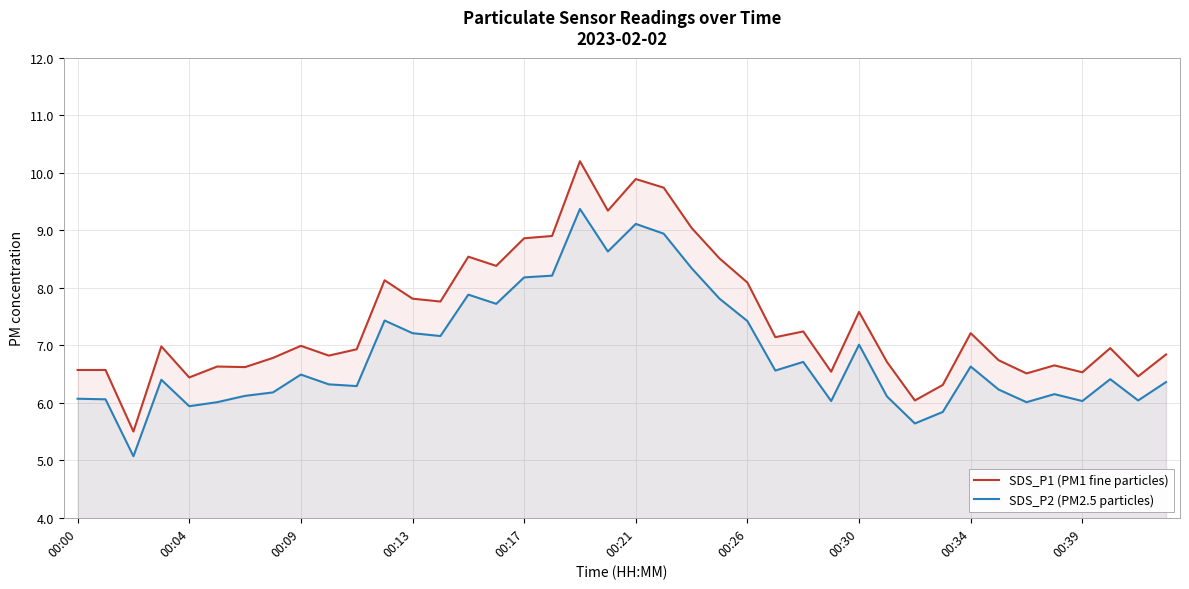

True or false: SDS_P1 (PM1 fine particles) has more than 1 interior local peaks.

True